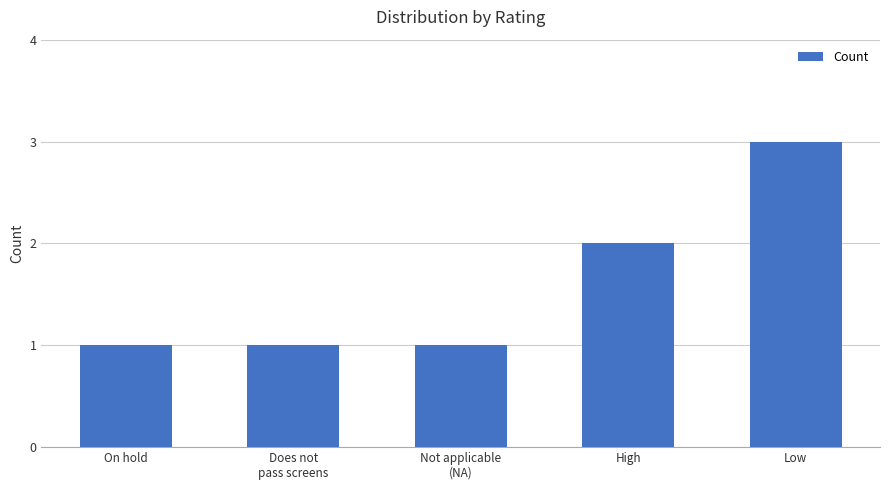

What is the sum of the values at Low and Not applicable
(NA)?

4